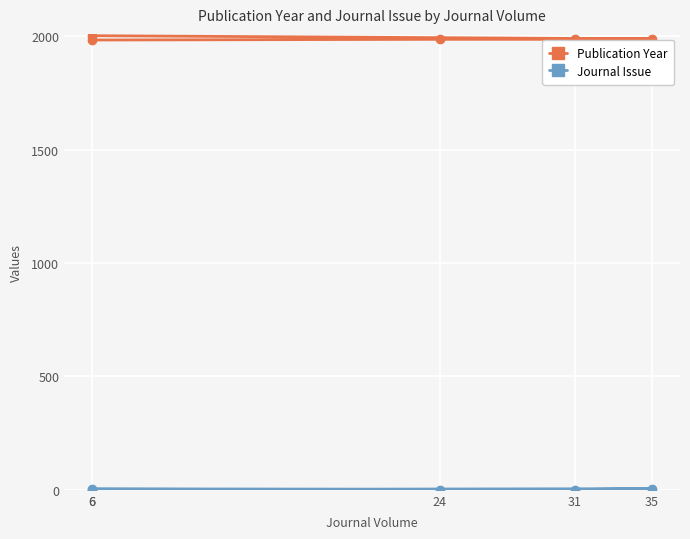

Is this an area chart (filled region under the line)?

No